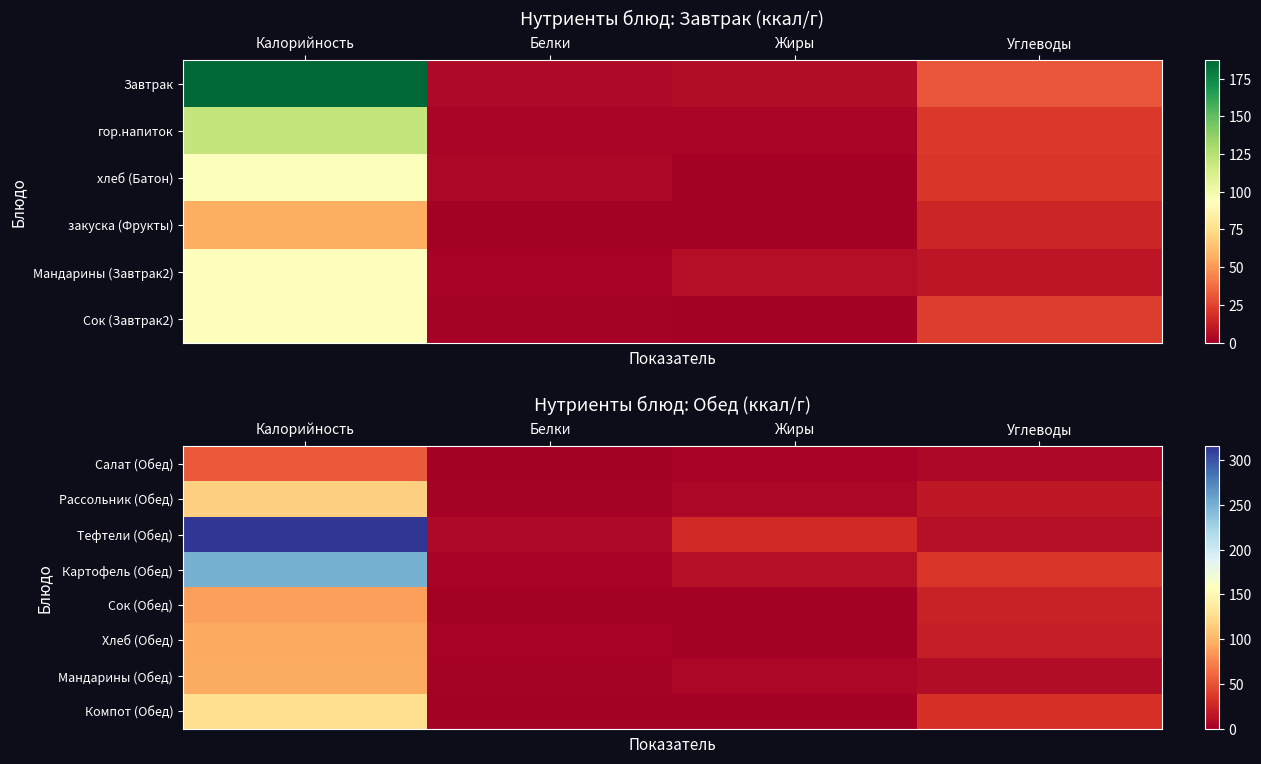

At which label does Тефтели (Обед) first exceed 27?

Калорийность